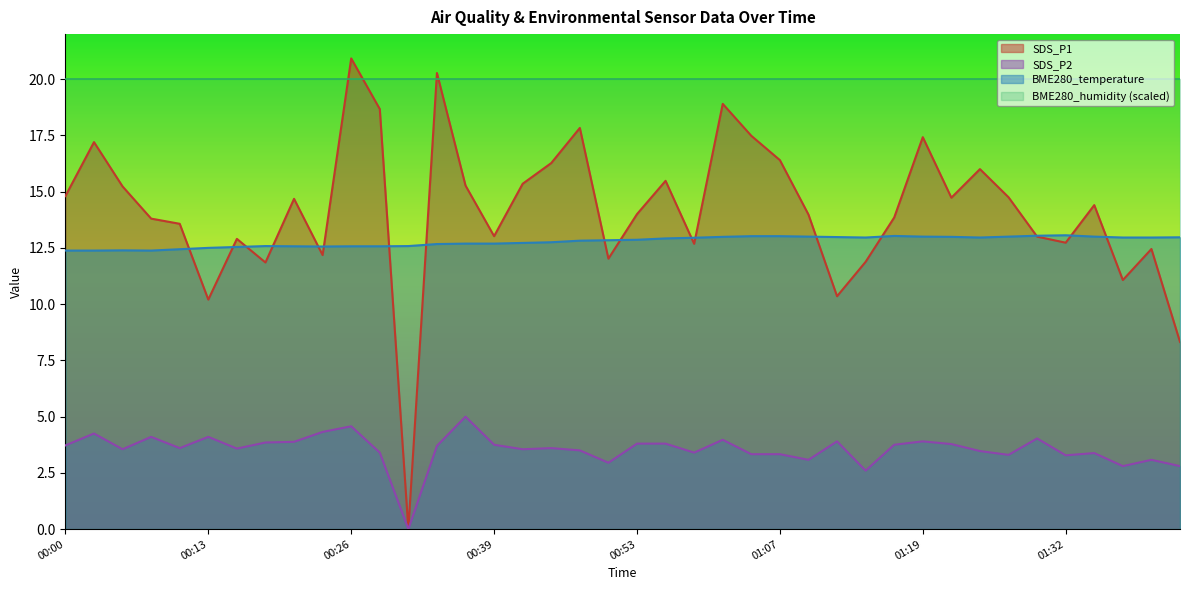

How many values in the SDS_P1 series are below 14?

19